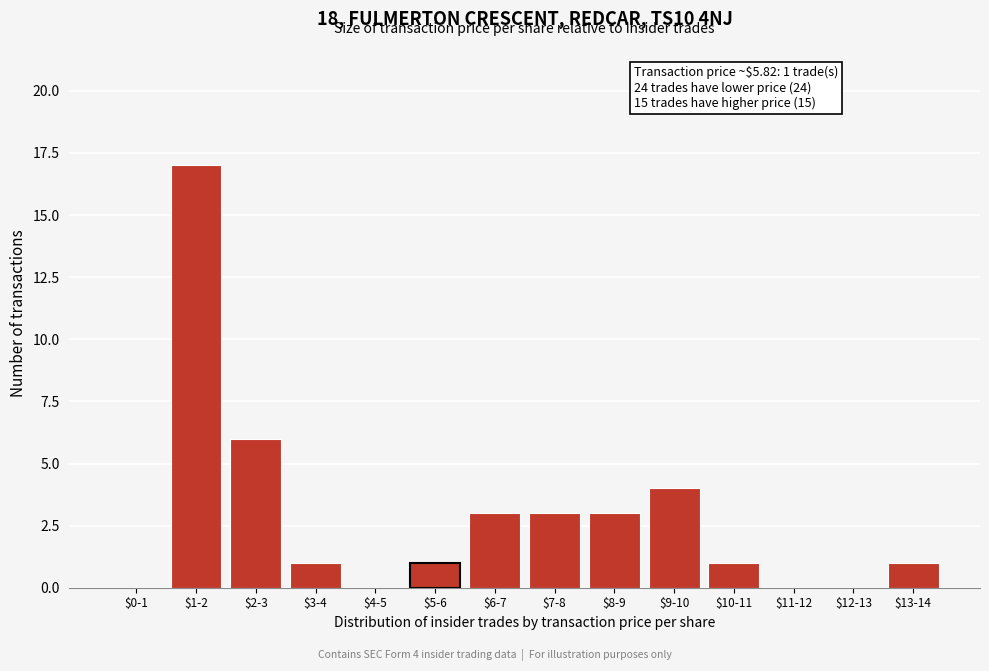

What is the greatest value displayed?

17